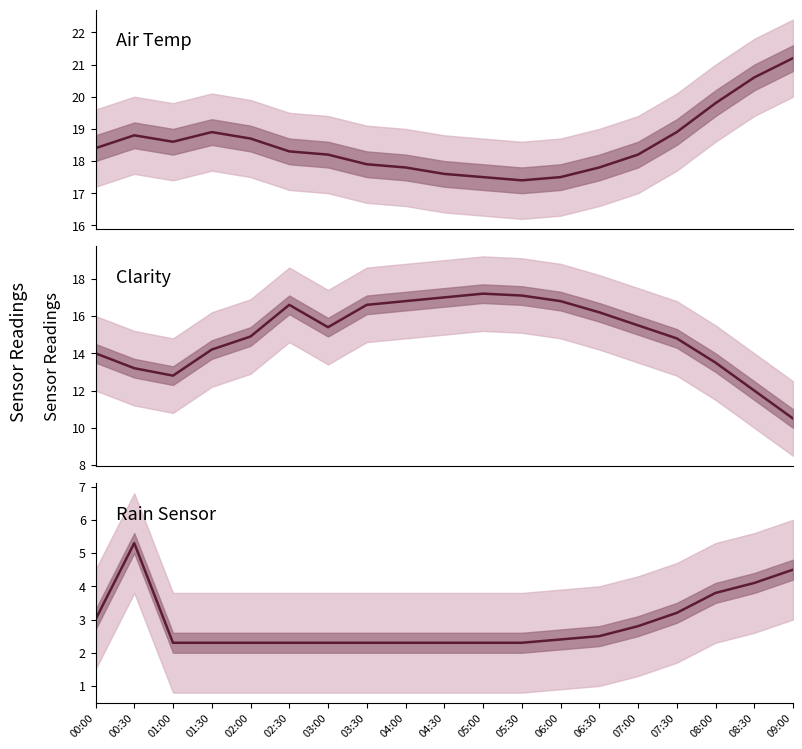

At which label does Air Temp reach its peak?

09:00